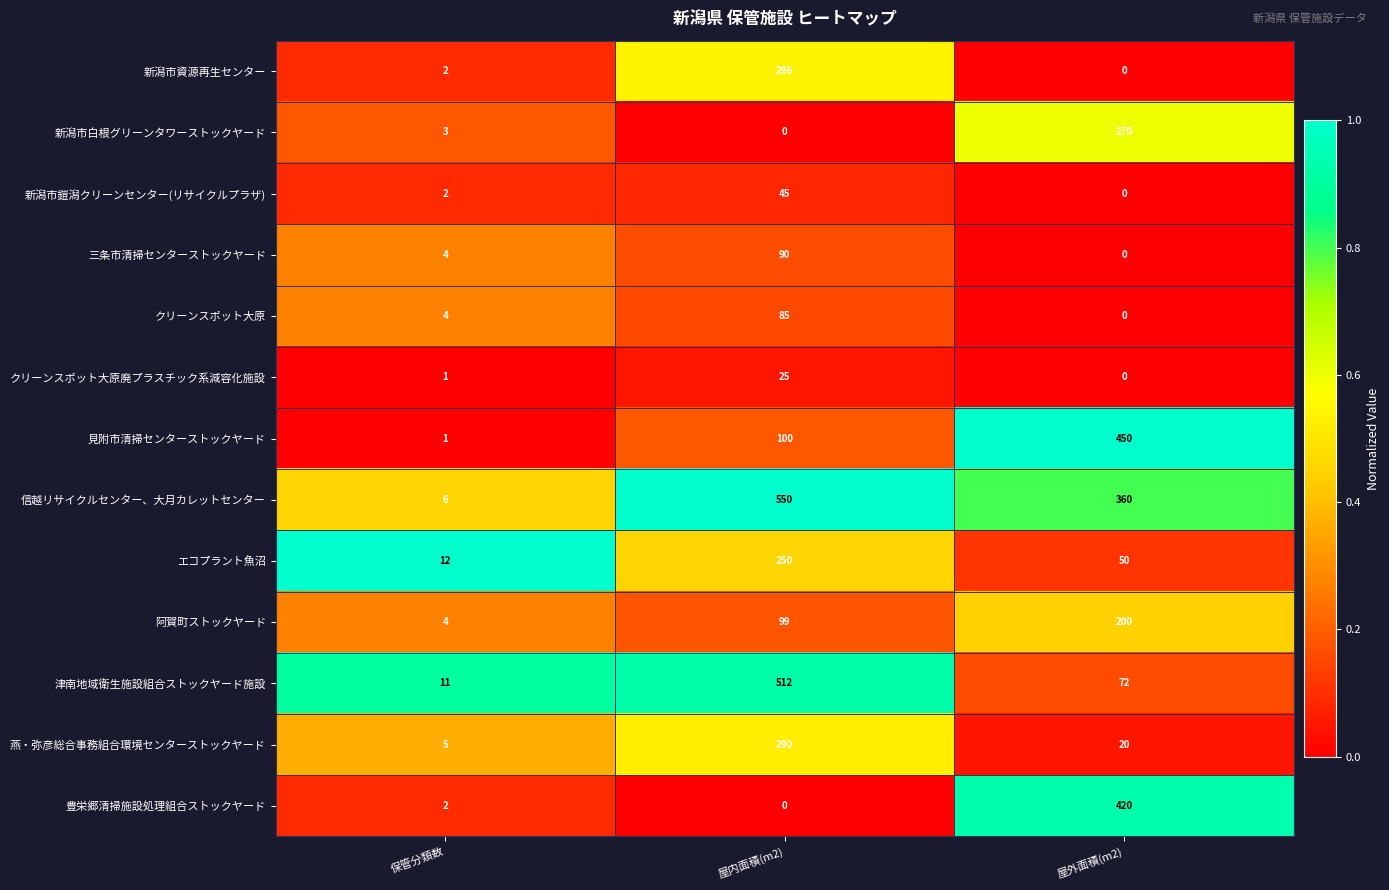

What is the highest value of the クリーンスポット大原廃プラスチック系減容化施設 series?

25